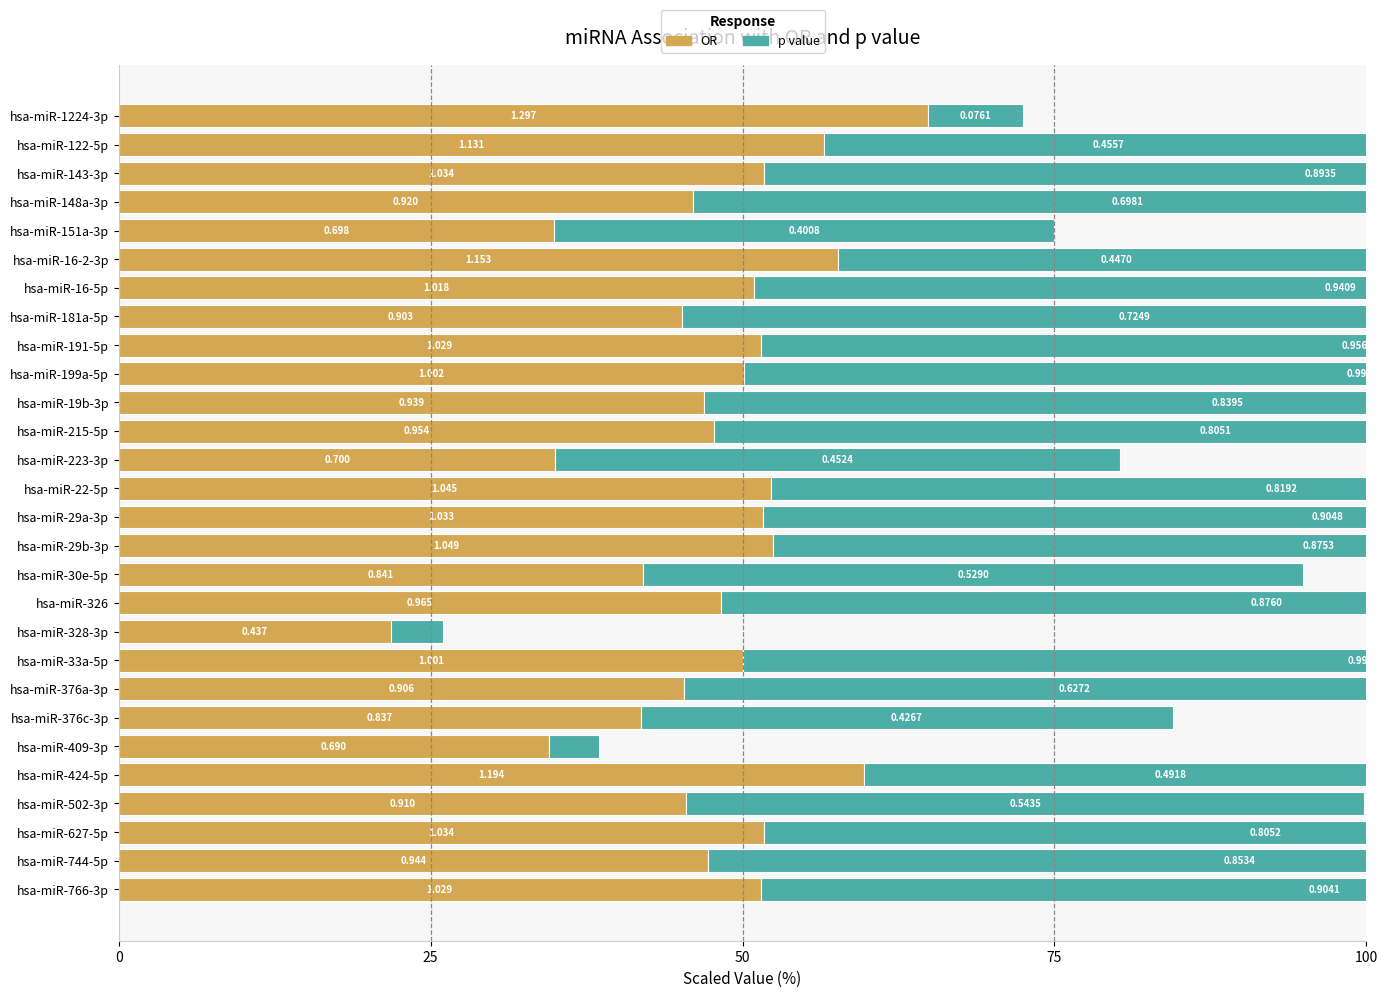

The value of OR at 16 is 14.1. True or false?

False